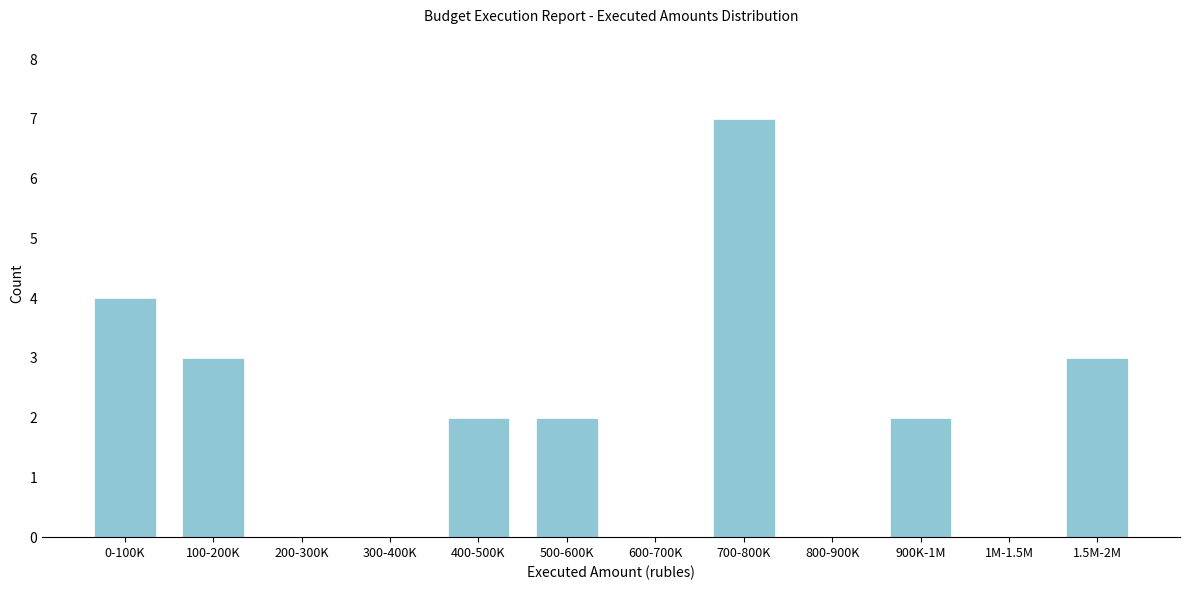

Reading right to left, transcribe all the data shown in this chart.

1.5M-2M=3	1M-1.5M=0	900K-1M=2	800-900K=0	700-800K=7	600-700K=0	500-600K=2	400-500K=2	300-400K=0	200-300K=0	100-200K=3	0-100K=4